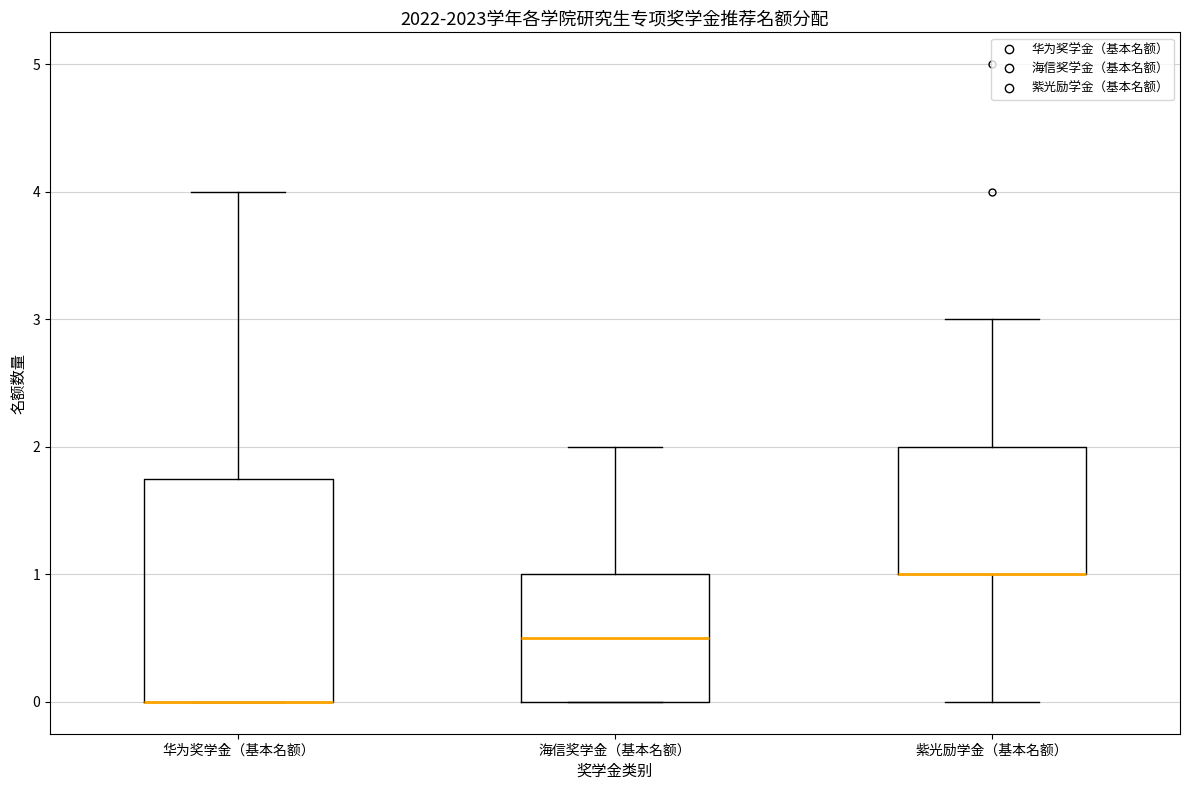

Reading left to right, transcribe this box plot: for each box, give where its median line is, the range the box spans, and where its two whiskers end, as read against the y-axis. The values are not printed on the chart, so give them approximately, as read against the axis.

华为奖学金（基本名额）: median 0.0 (drawn on the box's lower edge), box 0.0 to 1.8, whiskers 0.0 to 4.0
海信奖学金（基本名额）: median 0.5, box 0.0 to 1.0, whiskers 0.0 to 2.0
紫光励学金（基本名额）: median 1.0 (drawn on the box's lower edge), box 1.0 to 2.0, whiskers 0.0 to 3.0